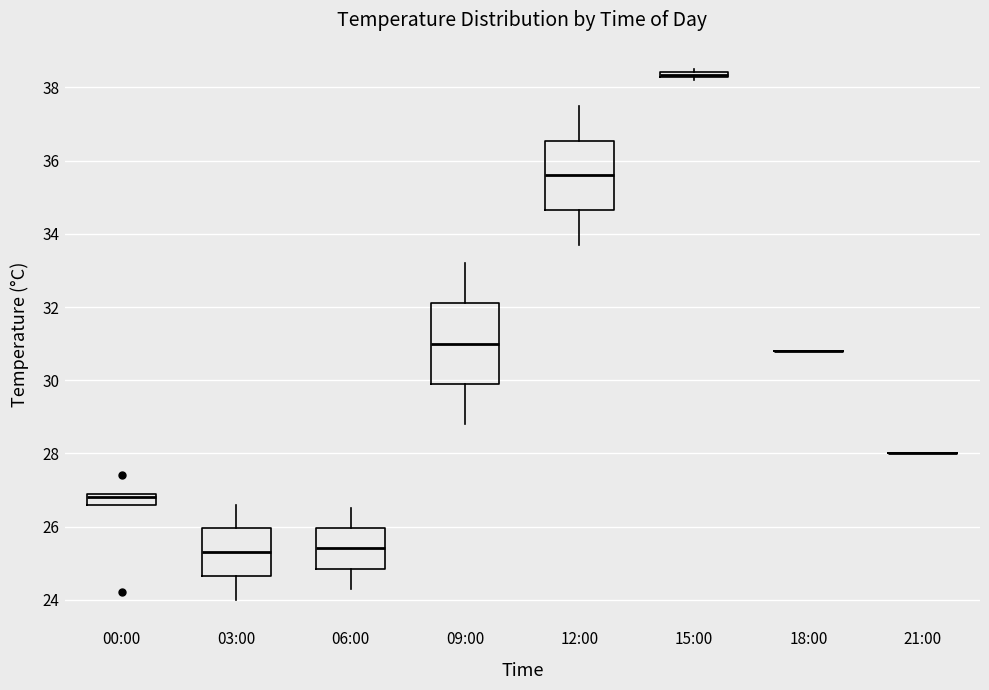

Where is the lower edge of the box for 00:00 on the y-axis? The values are not printed on the chart, so give them approximately, as read against the axis.

26.6